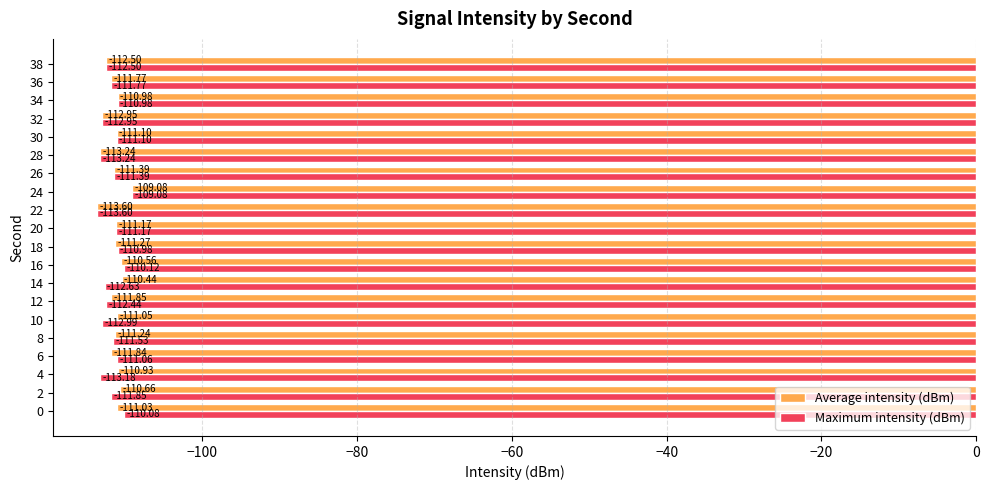

At which category is the sum across all series the highest?

24